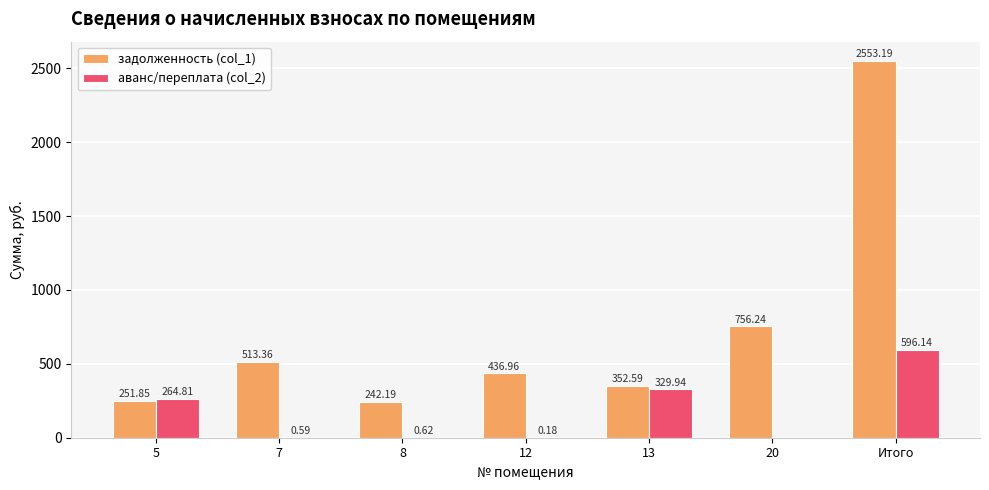

What is the total value across all series at 7?

514.0